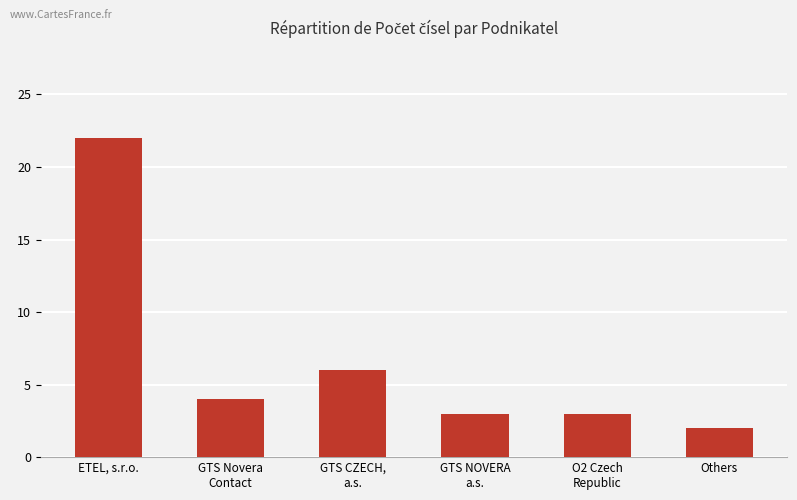

How many distinct data groups are displayed?

1